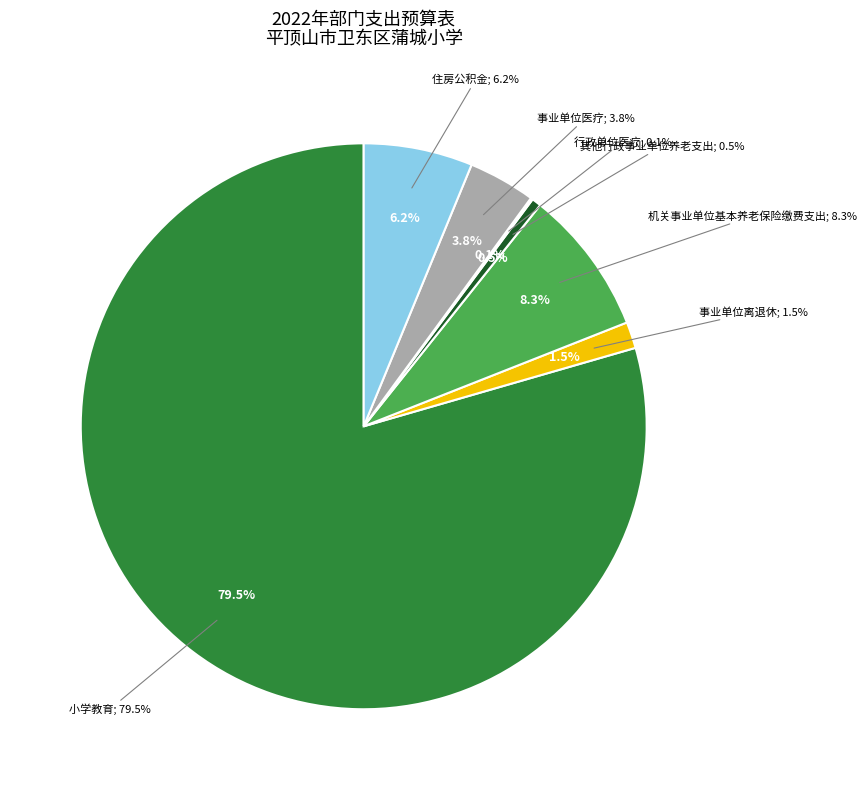

To the nearest percent, what is the difference between the 住房公积金 and 事业单位医疗 slice percentages?

2%